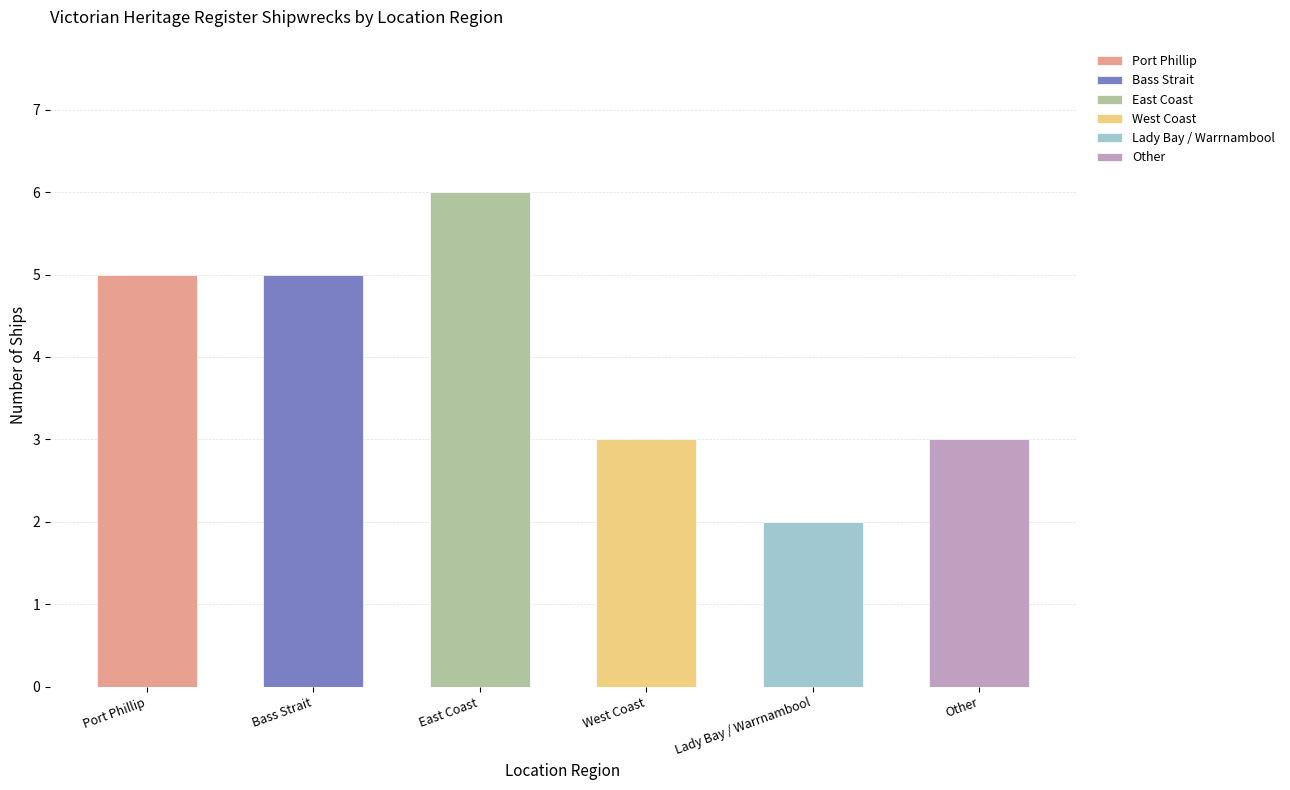

What is the ratio of the value at Lady Bay / Warrnambool to the value at Other?

0.7